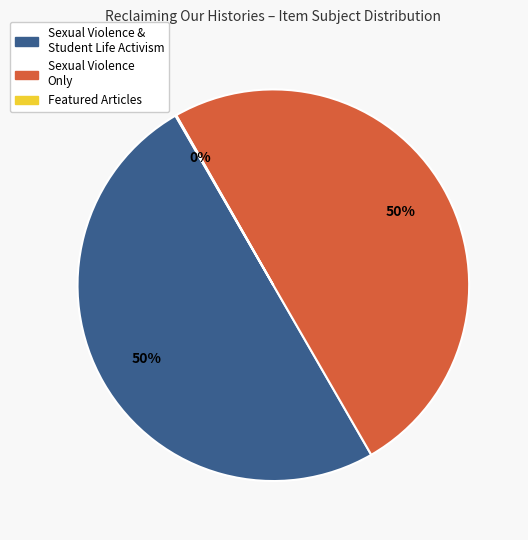

To the nearest percent, what is the difference between the largest and smallest slice percentages?

50%